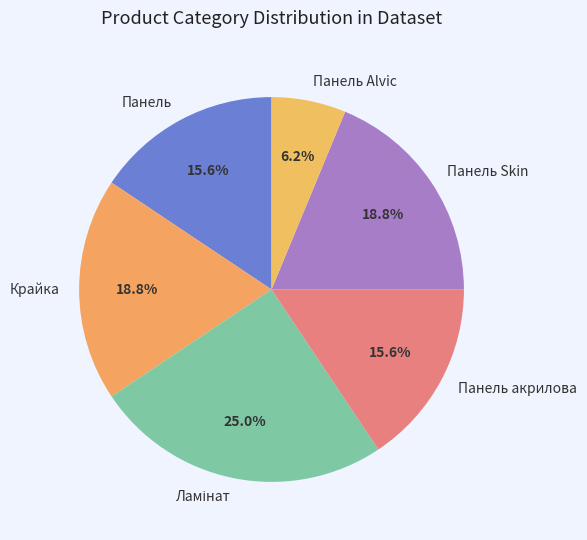

Combined, do Панель акрилова and Крайка account for over 50%?

No